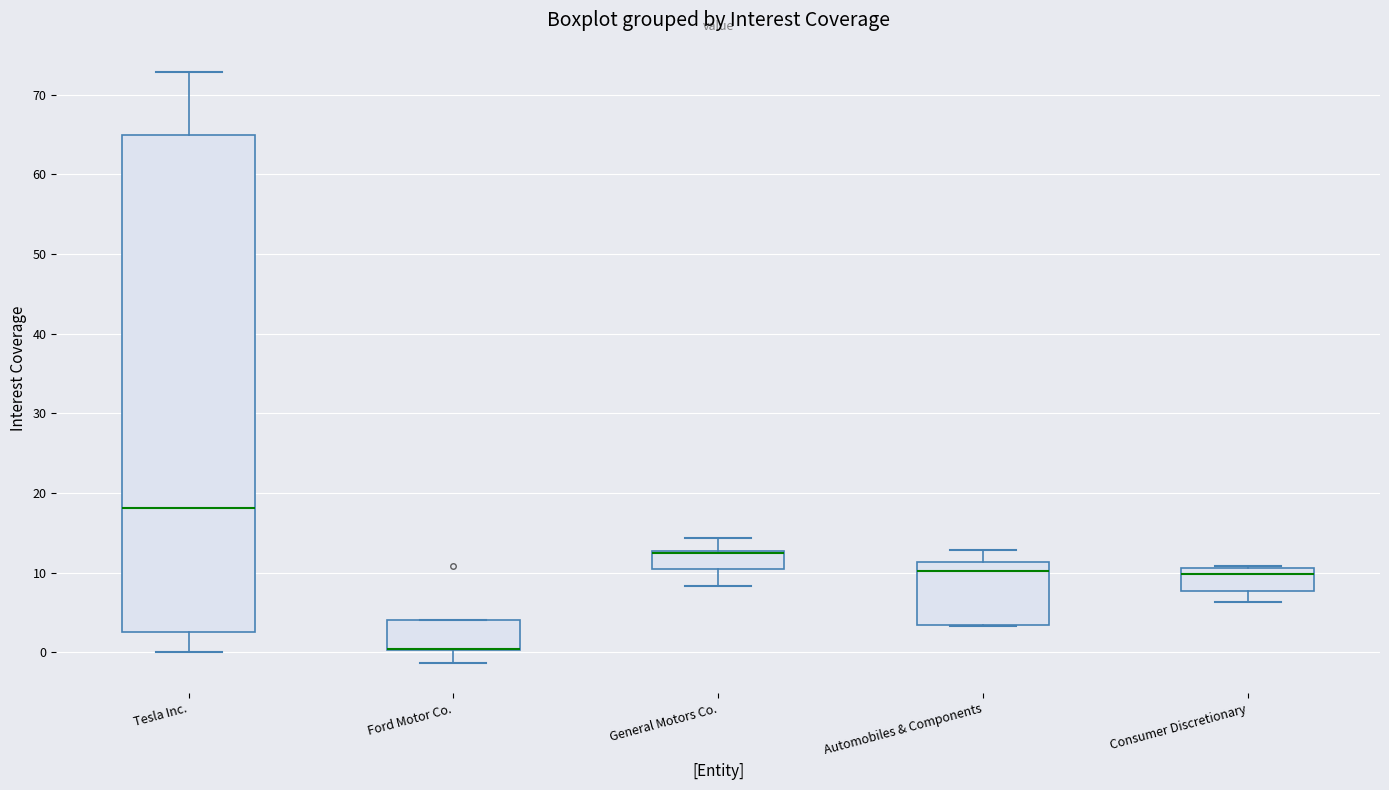

Where is the lower edge of the box for Automobiles & Components on the y-axis? The values are not printed on the chart, so give them approximately, as read against the axis.

3